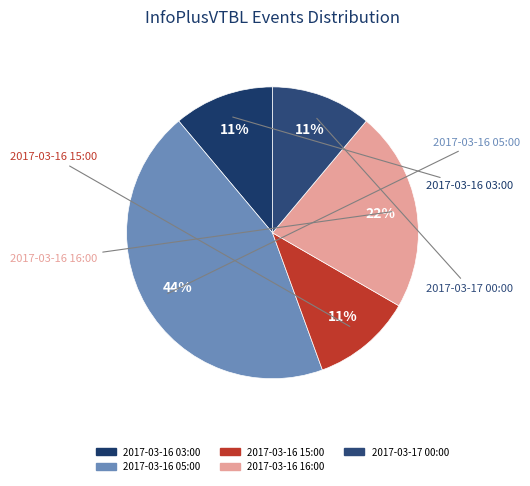

What is the largest slice in the pie chart?

2017-03-16 05:00